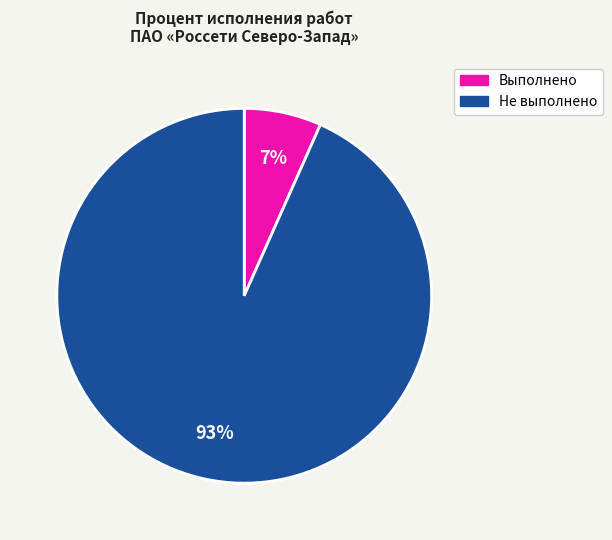

To the nearest percent, what is the average slice percentage?

50%